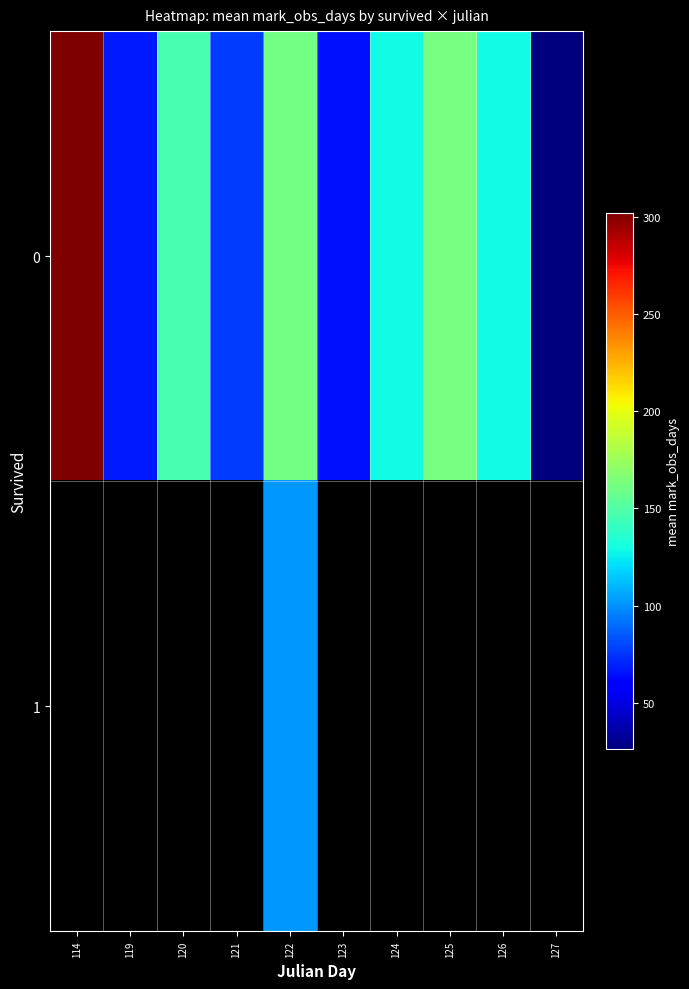

Between 121 and 119, which is larger?

121